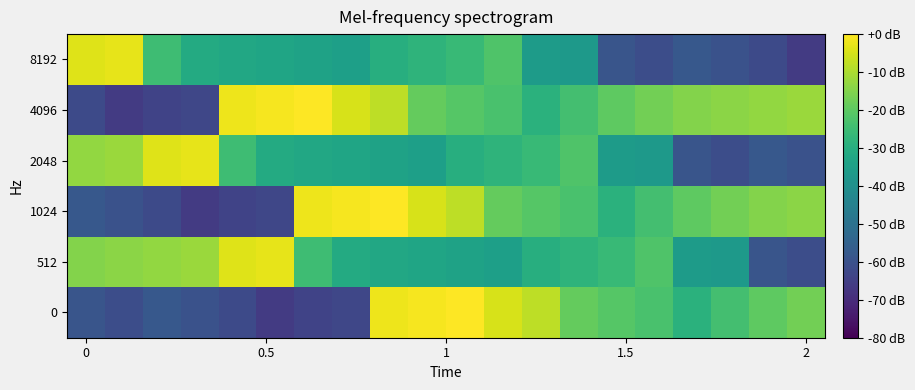

Reading left to right, transcribe all the data shown in this chart.

0: -59	-61	-58	-60	-62	-66	-64	-63	-2	-1	0	-5	-8	-19	-21	-23	-29	-24	-20	-17
512: -15	-14	-13	-12	-4	-3	-25	-31	-32	-33	-34	-35	-30	-28	-26	-22	-36	-37	-59	-61
1024: -58	-60	-62	-66	-64	-63	-2	-1	0	-5	-8	-19	-21	-23	-29	-24	-20	-17	-15	-14
2048: -13	-12	-4	-3	-25	-31	-32	-33	-34	-35	-30	-28	-26	-22	-36	-37	-59	-61	-58	-60
4096: -62	-66	-64	-63	-2	-1	0	-5	-8	-19	-21	-23	-29	-24	-20	-17	-15	-14	-13	-12
8192: -4	-3	-25	-31	-32	-33	-34	-35	-30	-28	-26	-22	-36	-37	-59	-61	-58	-60	-62	-66